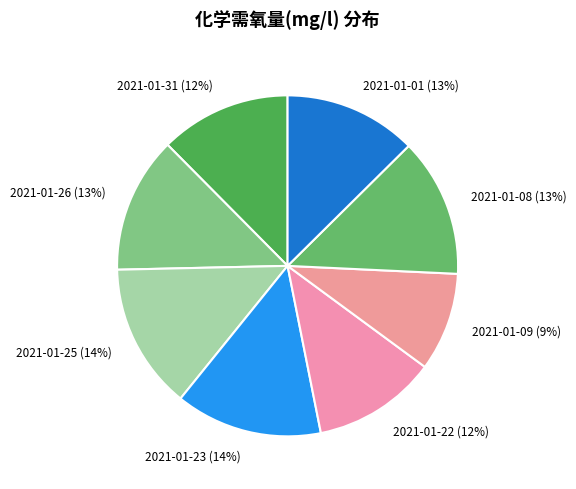

To the nearest percent, what is the difference between the largest and smallest slice percentages?

5%